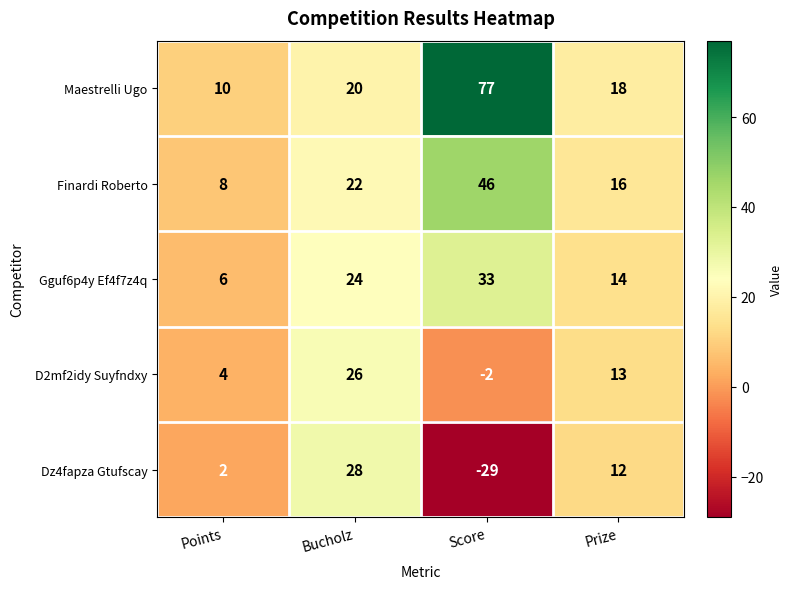

Reading left to right, list all the values displayed in this chart.

Maestrelli Ugo: Points=10	Bucholz=20	Score=77	Prize=18
Finardi Roberto: Points=8	Bucholz=22	Score=46	Prize=16
Gguf6p4y Ef4f7z4q: Points=6	Bucholz=24	Score=33	Prize=14
D2mf2idy Suyfndxy: Points=4	Bucholz=26	Score=-2	Prize=13
Dz4fapza Gtufscay: Points=2	Bucholz=28	Score=-29	Prize=12